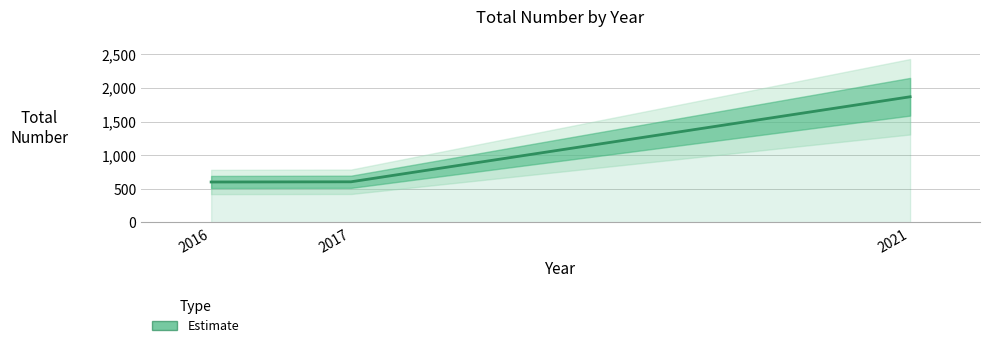

What is the difference between the maximum and minimum values?

1267